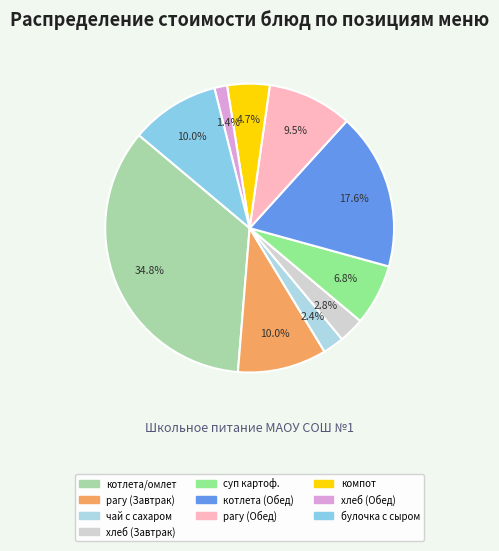

Is there a majority slice in this chart?

No